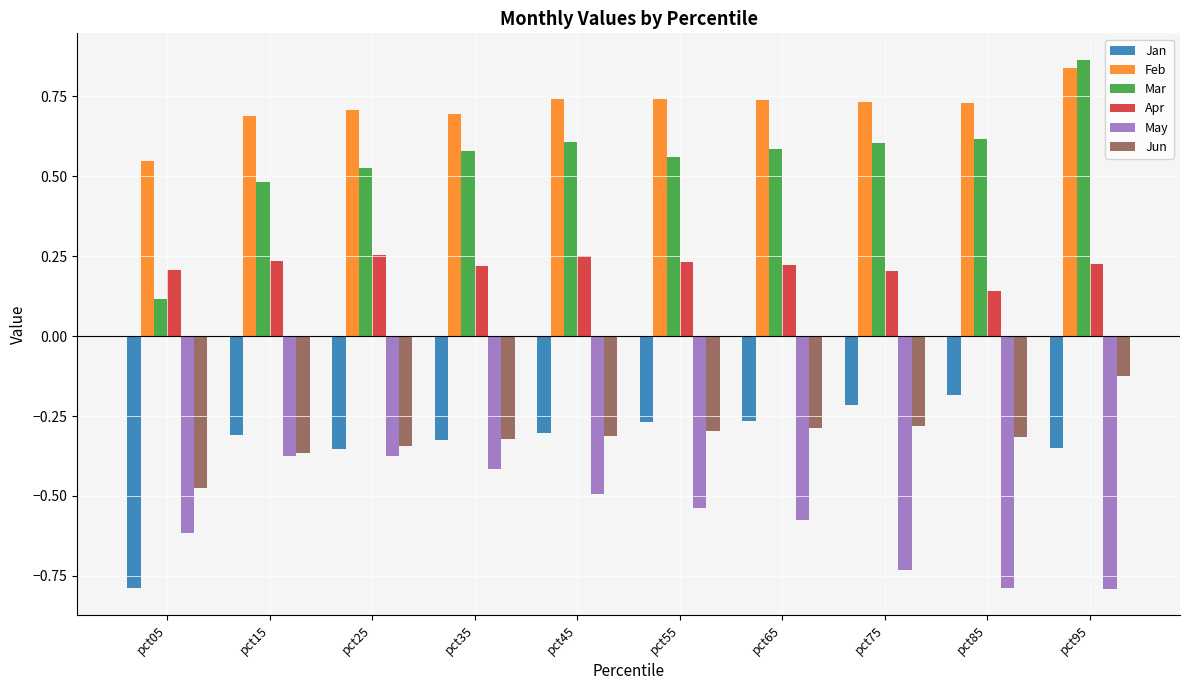

What value does the May series have at pct95?

-0.8